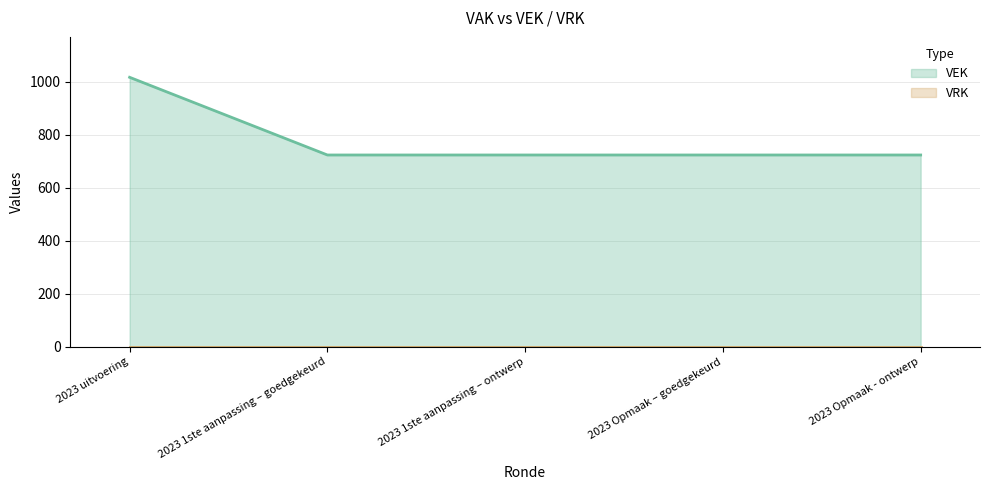

What is the sum of the values at 2023 1ste aanpassing – goedgekeurd and 2023 Opmaak – goedgekeurd?

1446